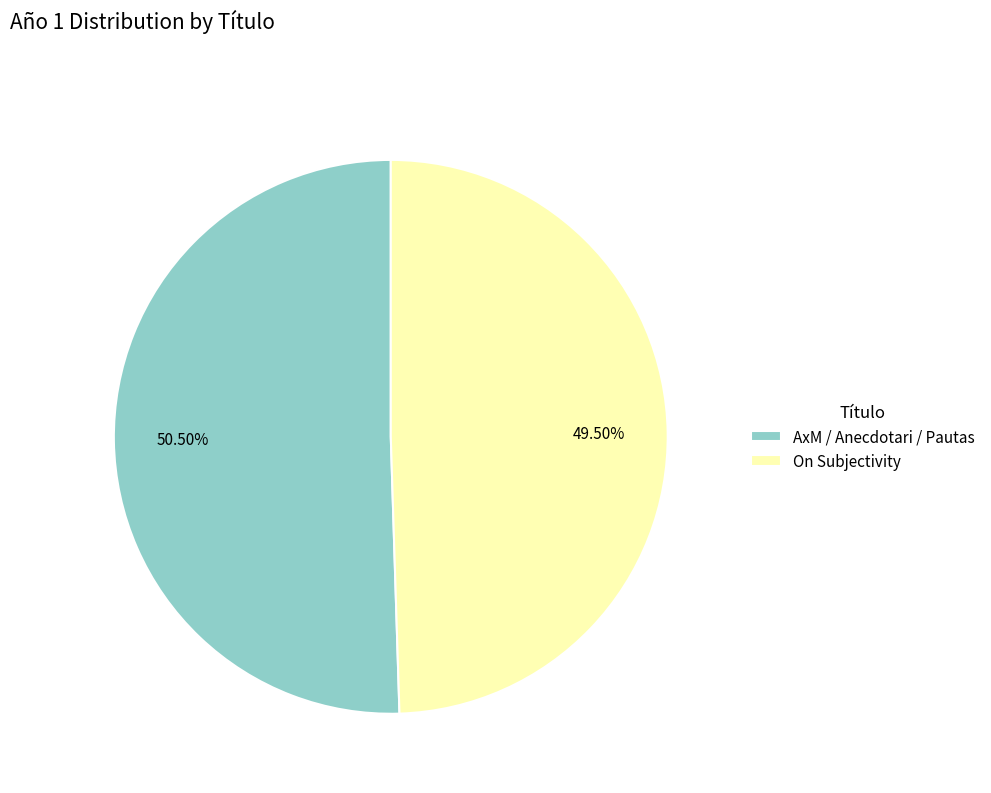

Rank the categories by value from highest to lowest.

AxM / Anecdotari / Pautas, On Subjectivity